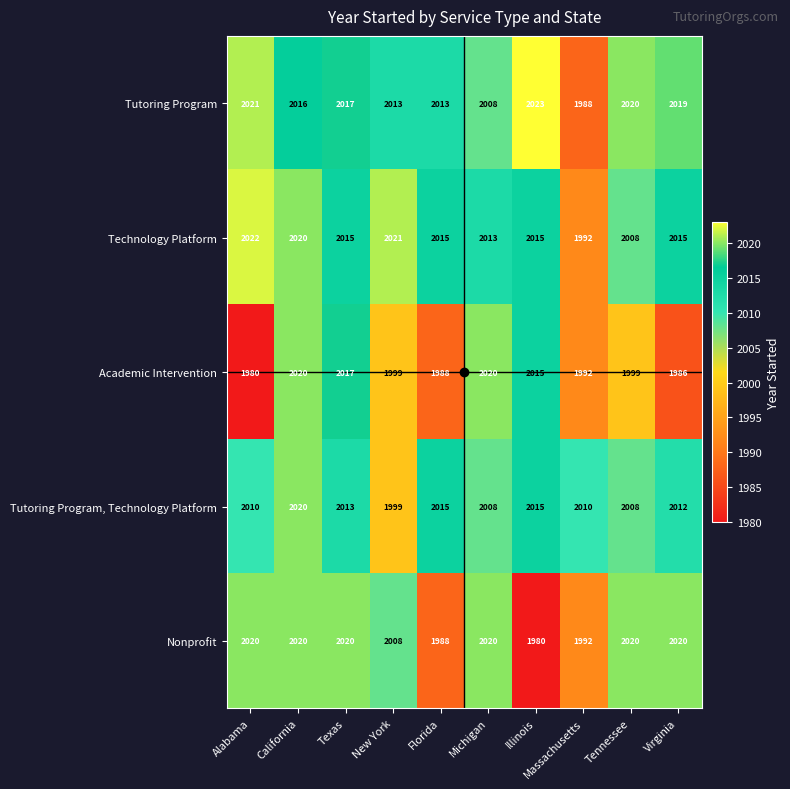

At how many categories does at least one series exceed 2009?

10